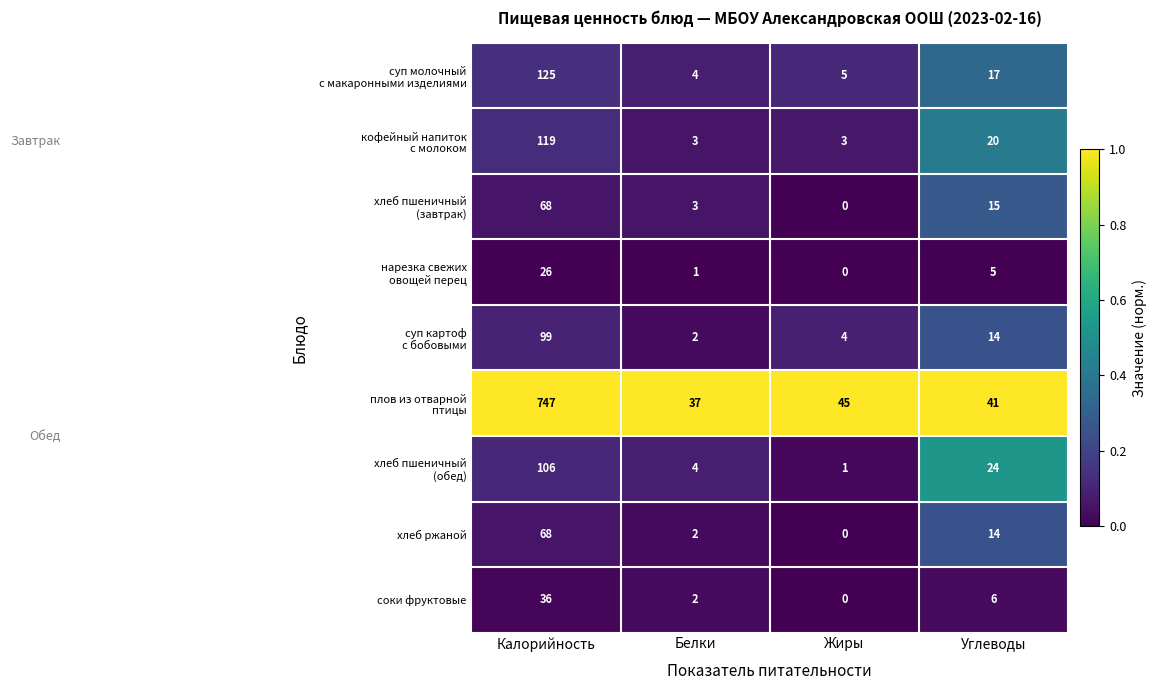

What is the spread (max minus min) of values at Белки?

36